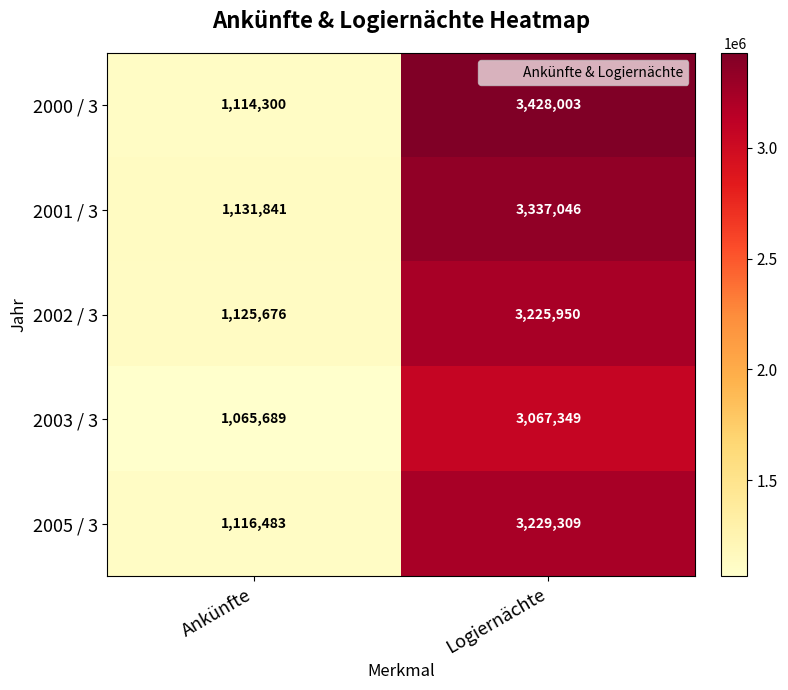

Rank the categories by 2002 / 3 value from lowest to highest.

Ankünfte, Logiernächte